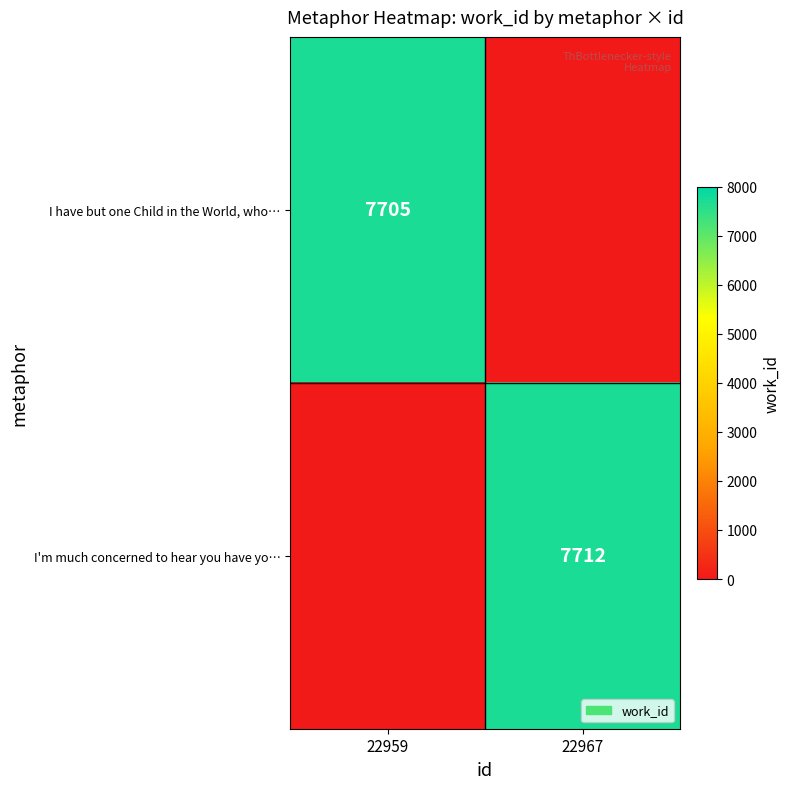

Is it true that I'm much concerned to hear you have yo… equals 2775 at 22967?

False